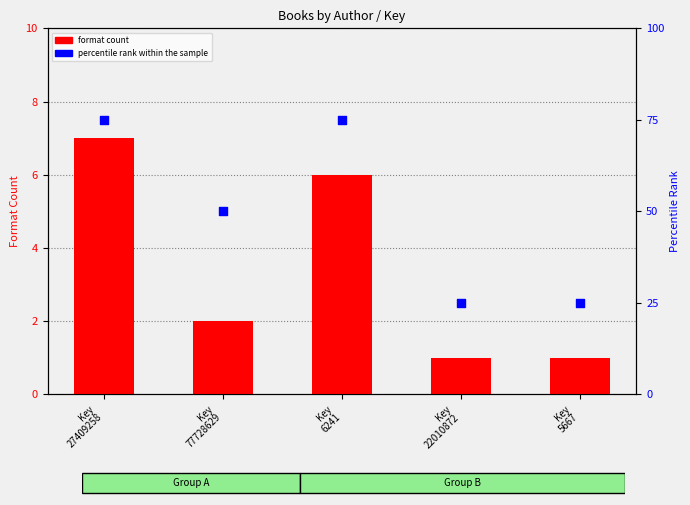

Is the value of percentile rank within the sample at Key
22010872 greater than the value of format count at Key
77728629?

Yes